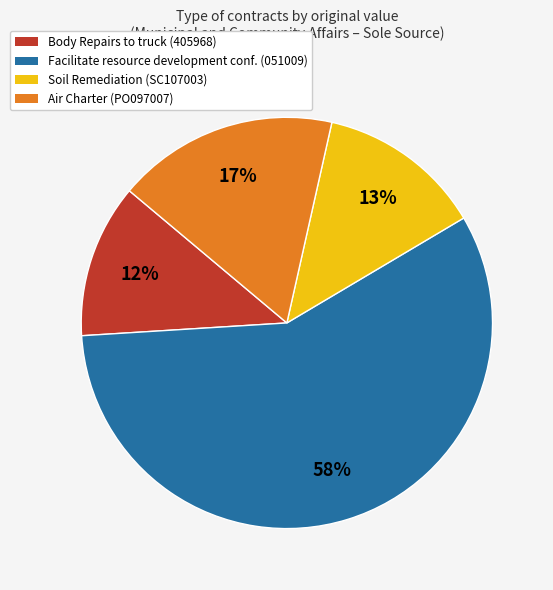

How many segments does this pie chart have?

4